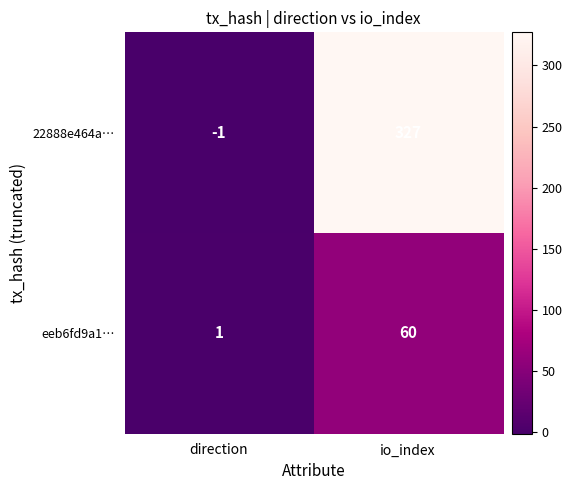

Reading left to right, what are all the values shown in this chart?

22888e464a…: direction=-1	io_index=327
eeb6fd9a1…: direction=1	io_index=60